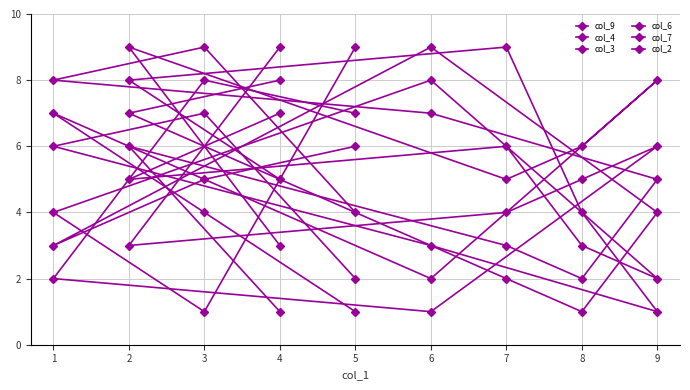

How many values in the col_6 series are below 5?

4